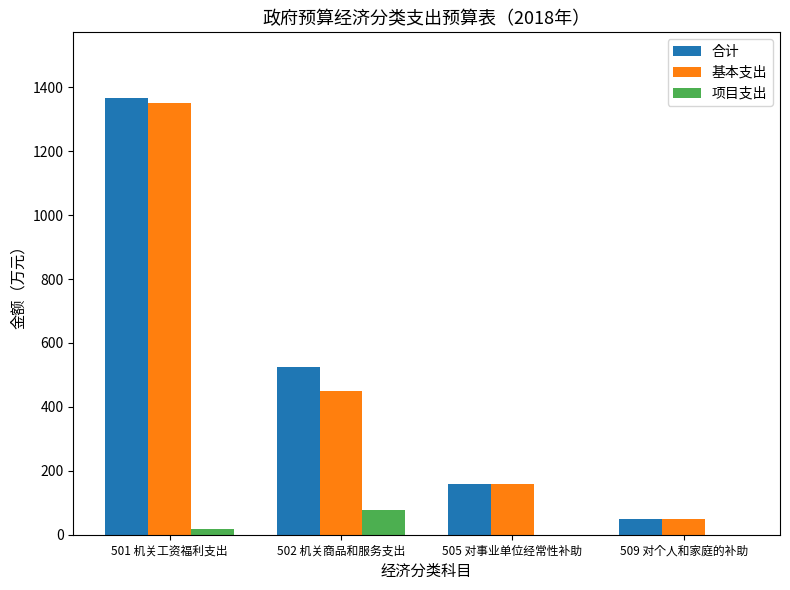

Read the 合计 value at 505 对事业单位经常性补助.

159.0